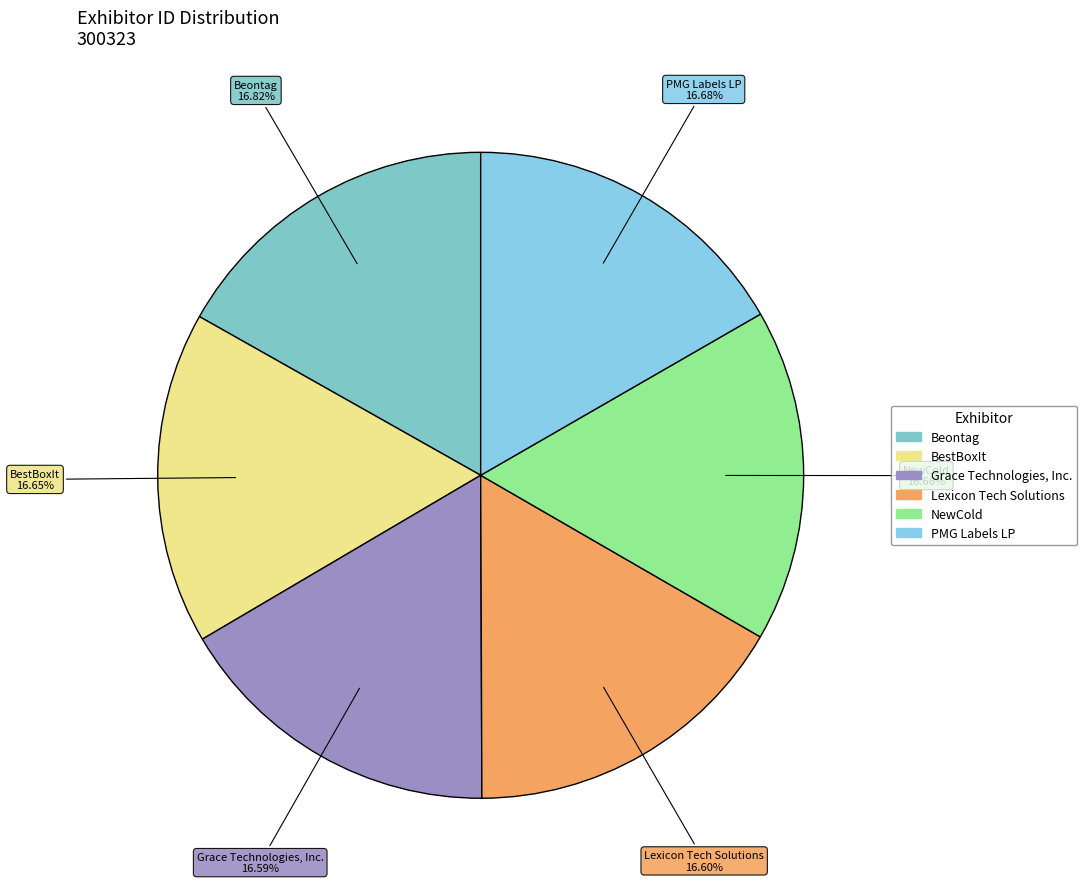

Is there a majority slice in this chart?

No